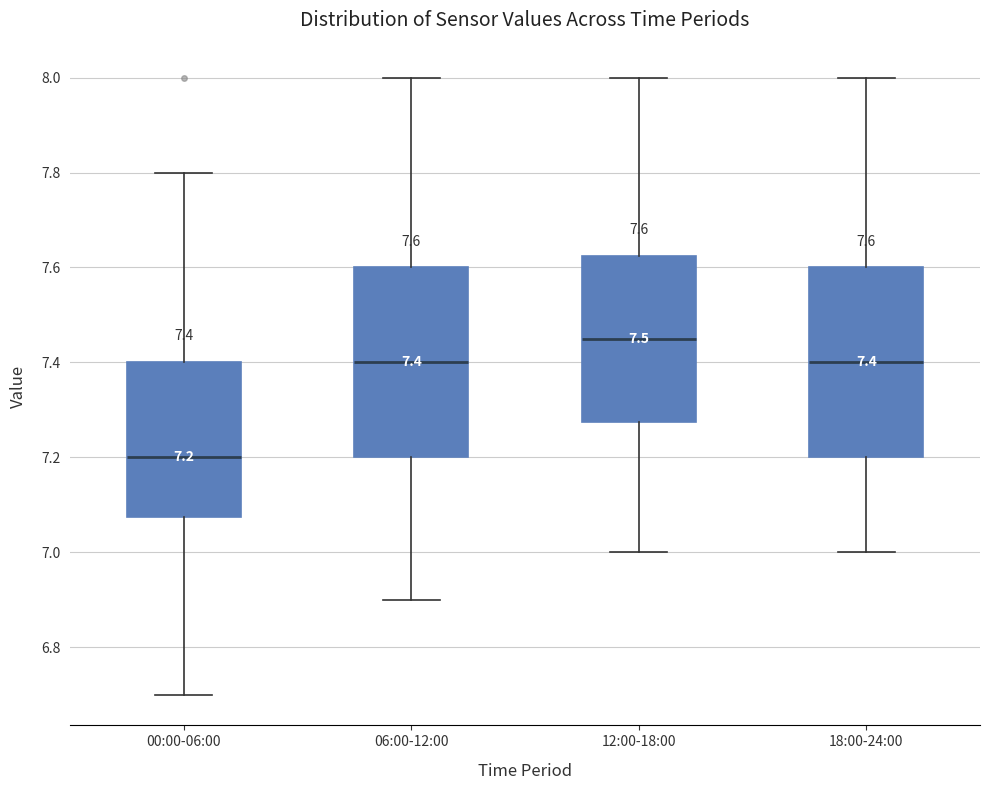

Which box has the highest median line?

12:00-18:00